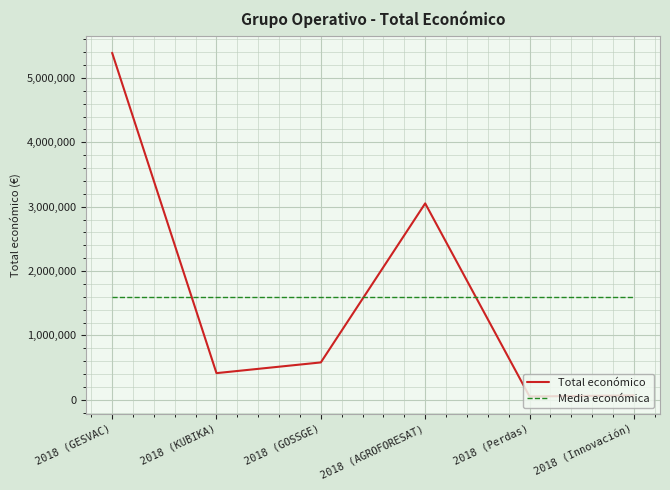

At which category is the sum across all series the highest?

2018 (GESVAC)